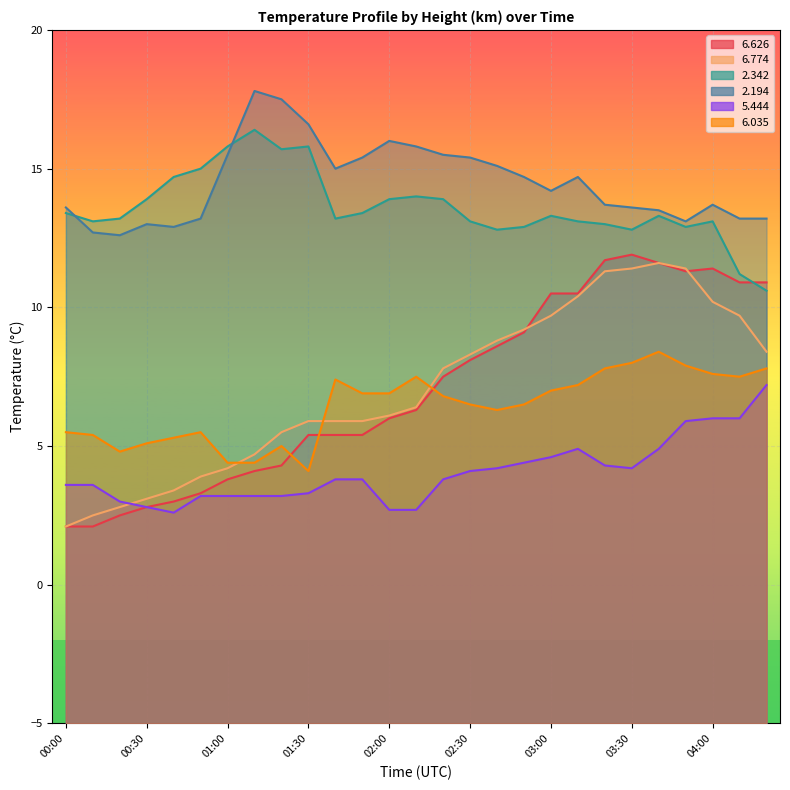

List the labels in order of   5.444 value, smallest first.

00:40, 02:00, 02:10, 00:30, 00:20, 00:50, 01:00, 01:10, 01:20, 01:30, 00:00, 00:10, 01:40, 01:50, 02:20, 02:30, 02:40, 03:30, 03:20, 02:50, 03:00, 03:10, 03:40, 03:50, 04:00, 04:10, 04:20